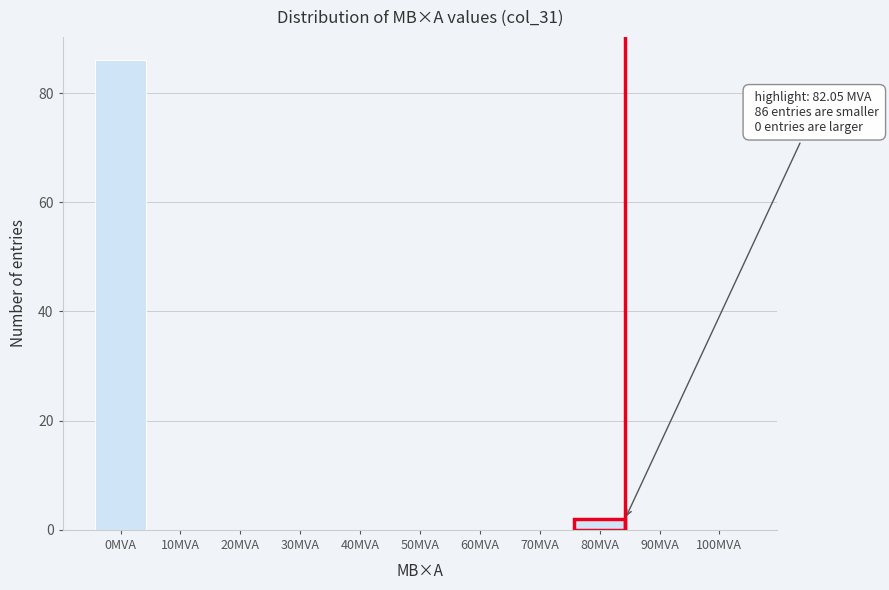

Reading right to left, transcribe all the data shown in this chart.

100MVA=0	90MVA=0	80MVA=2	70MVA=0	60MVA=0	50MVA=0	40MVA=0	30MVA=0	20MVA=0	10MVA=0	0MVA=86